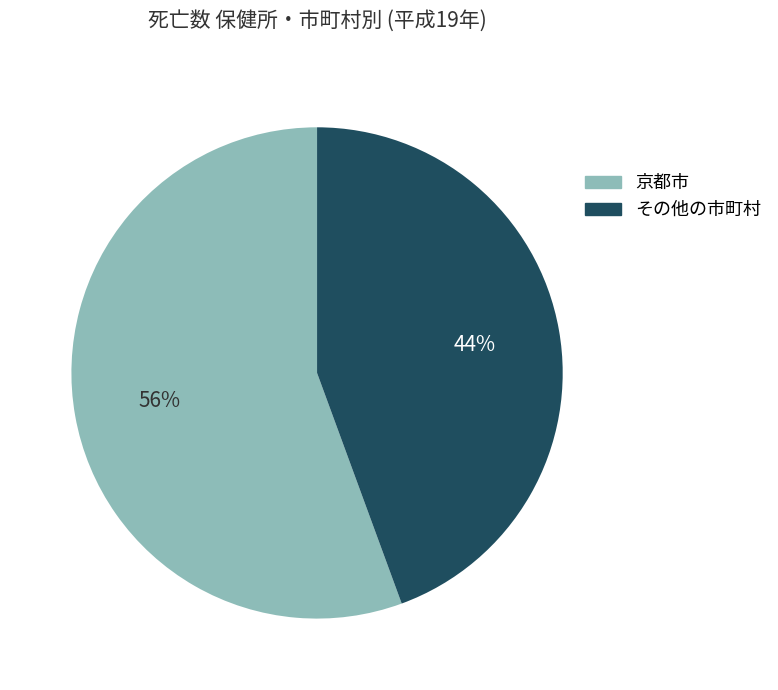

How many segments does this pie chart have?

2